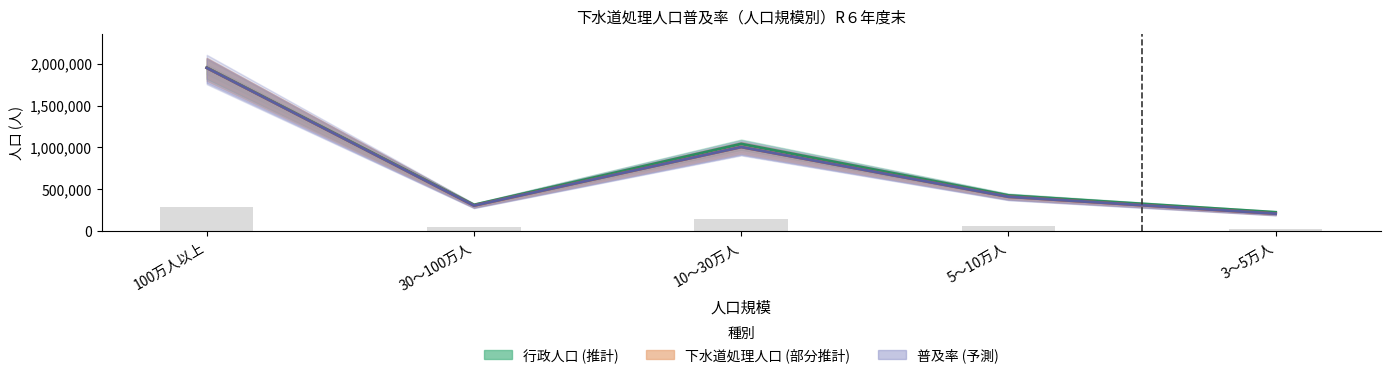

At how many categories does at least one series exceed 1402816?

1